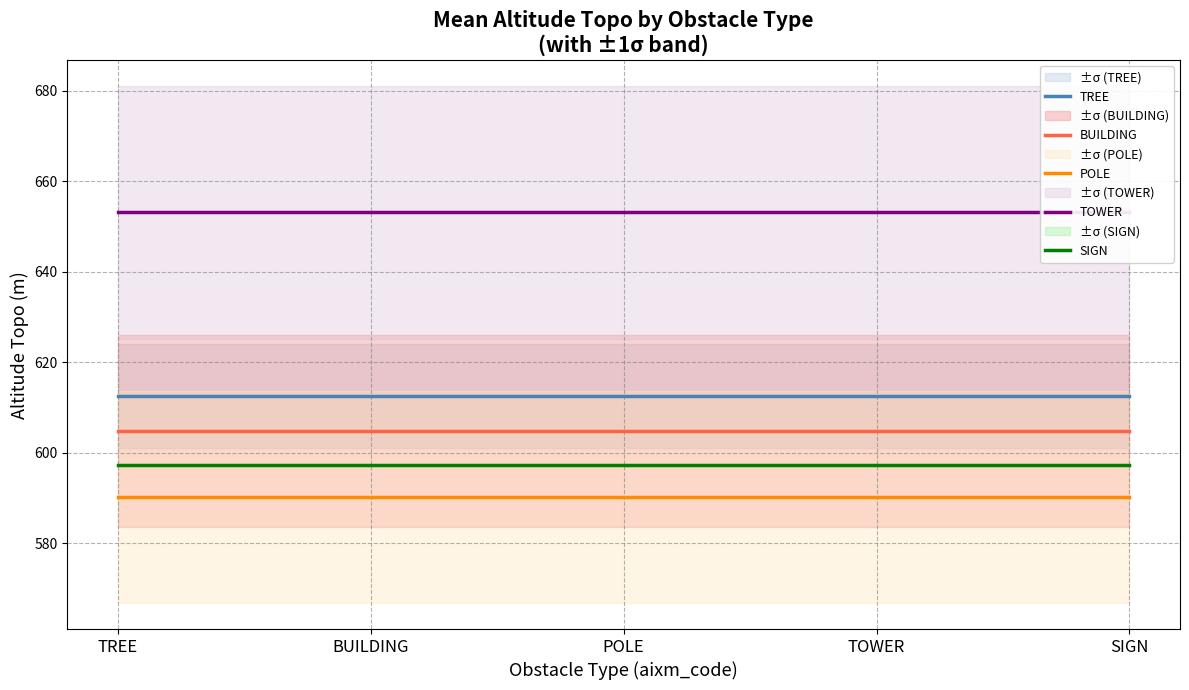

Which series has the largest total across all categories?

TOWER